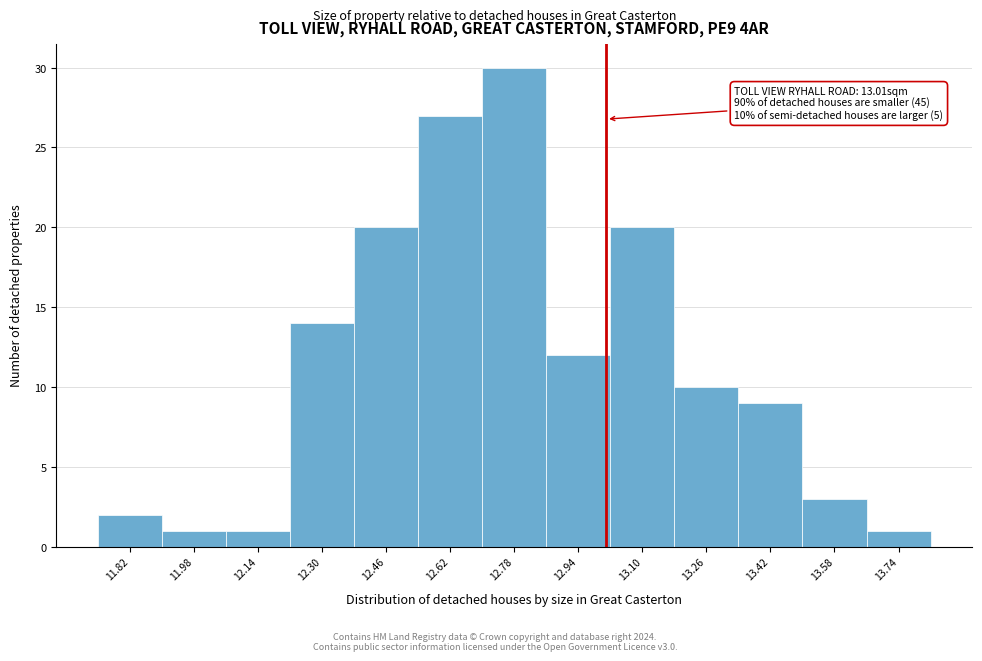

Which range on the x-axis has the tallest bar?

12.70 to 12.86